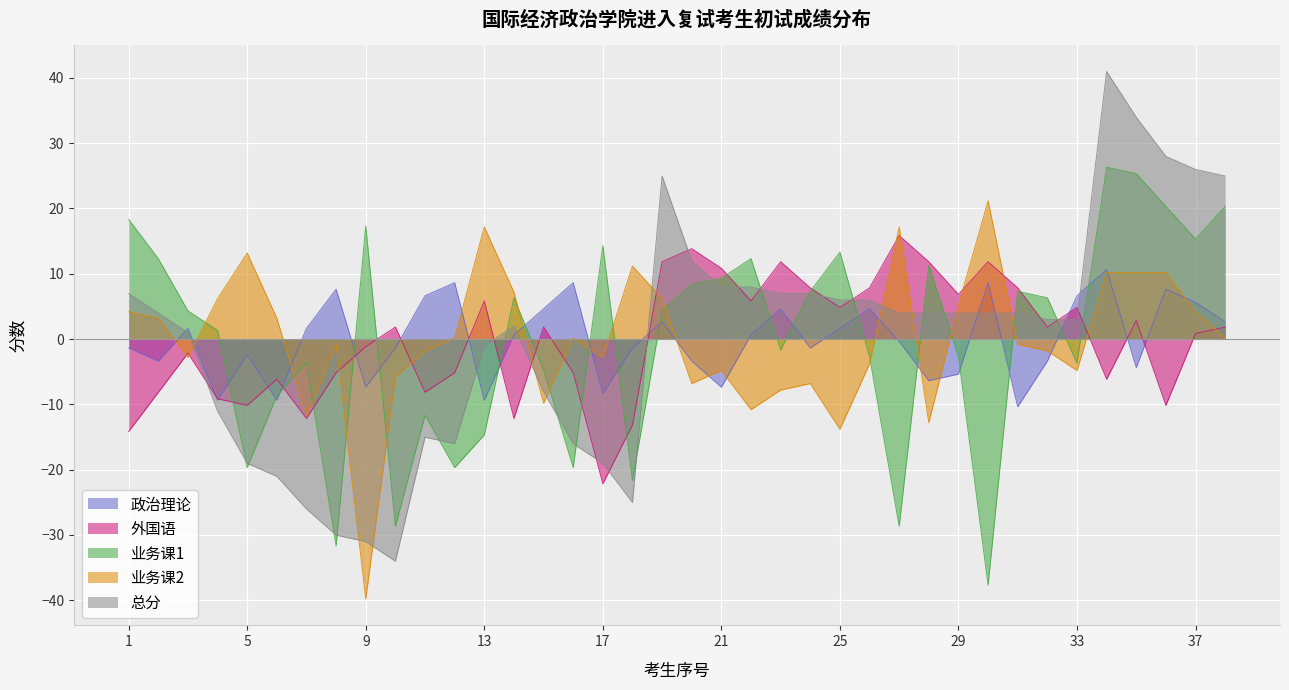

How many lines are shown in the chart?

5